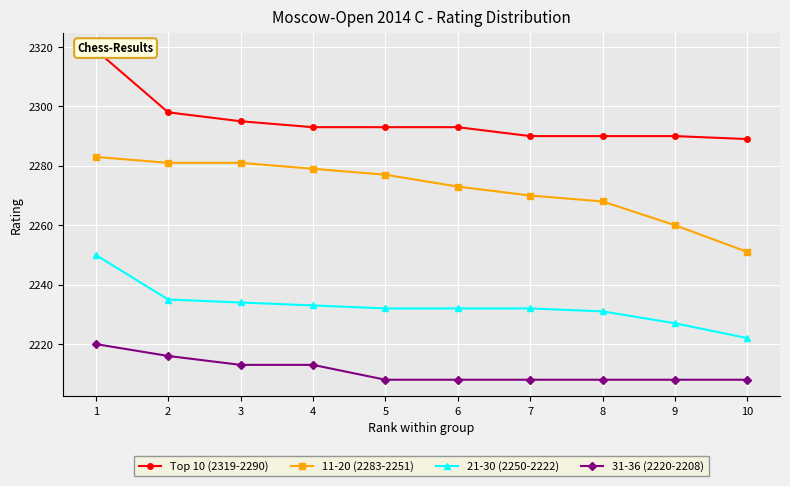

At which category is the sum across all series the highest?

1